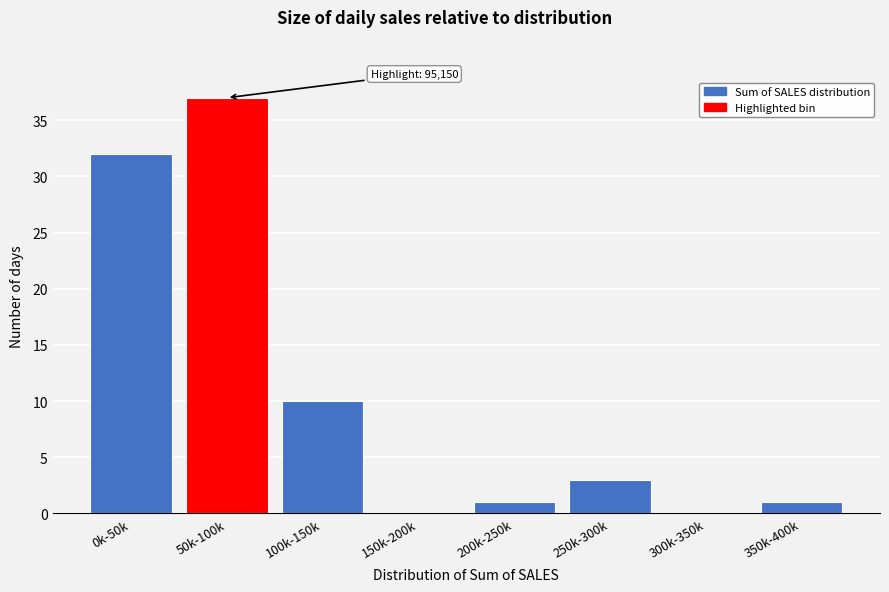

Reading left to right, list all the values displayed in this chart.

0k-50k=32	50k-100k=37	100k-150k=10	150k-200k=0	200k-250k=1	250k-300k=3	300k-350k=0	350k-400k=1